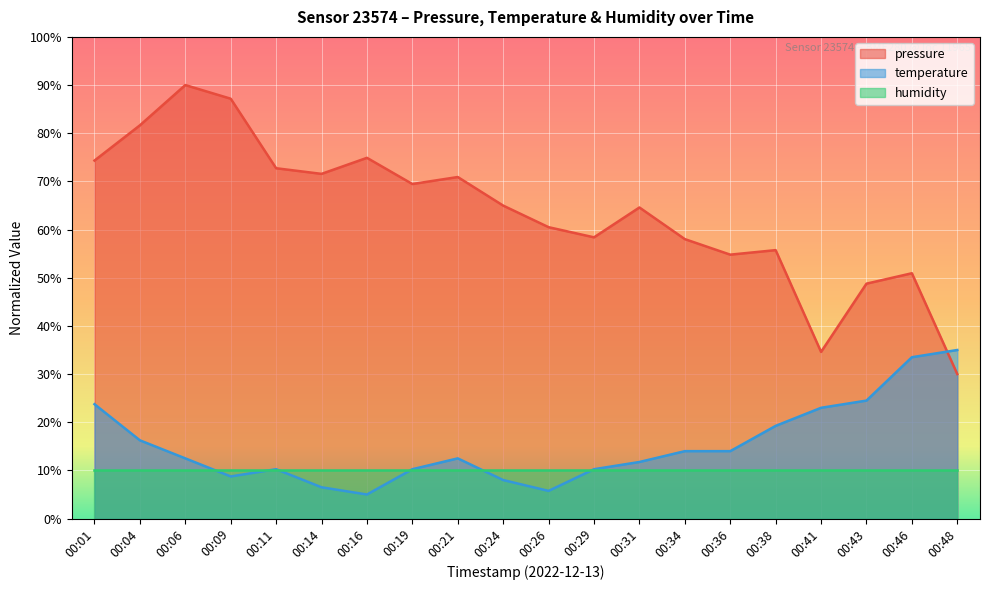

At which label is temperature closest to 20?

00:38